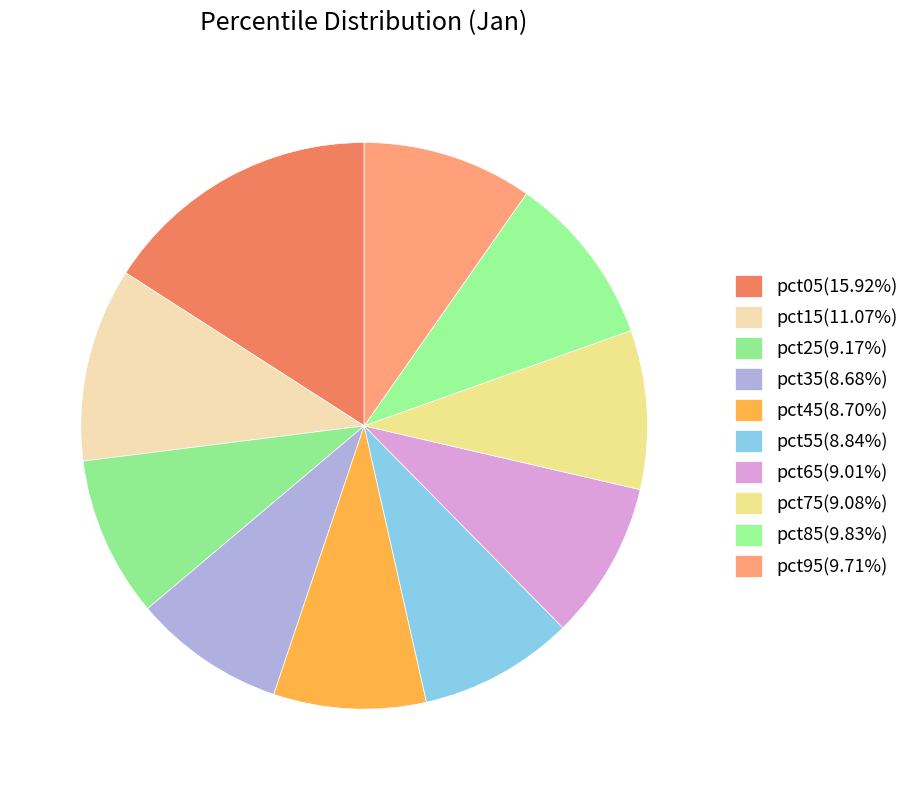

The pct65 slice represents 1% of the pie. True or false?

False